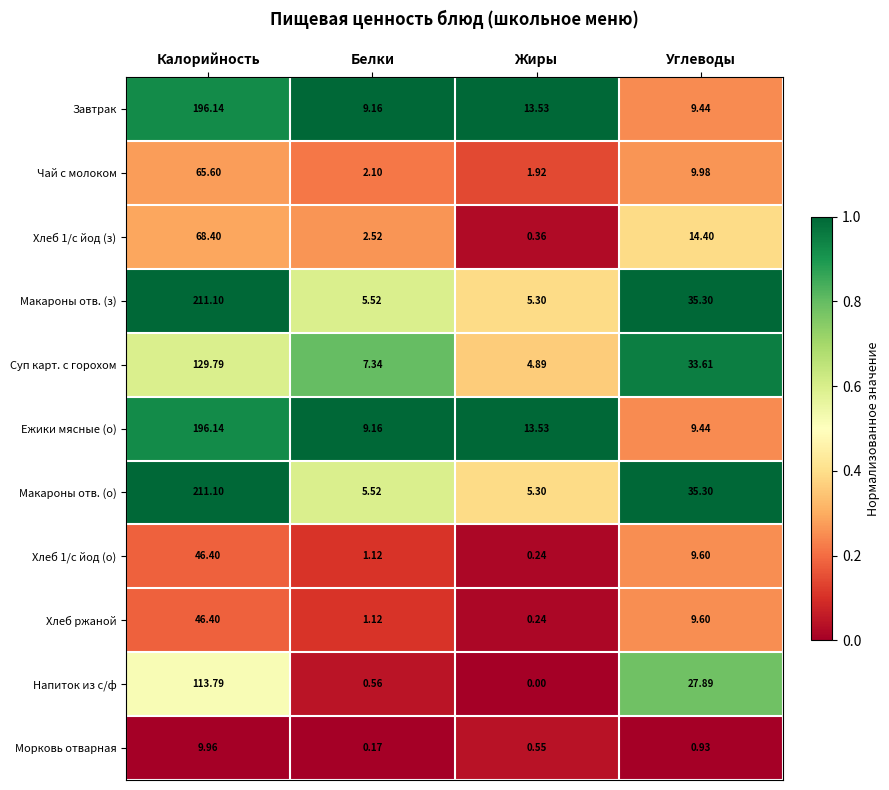

Where does the Ежики мясные (о) series first go above 13?

Калорийность